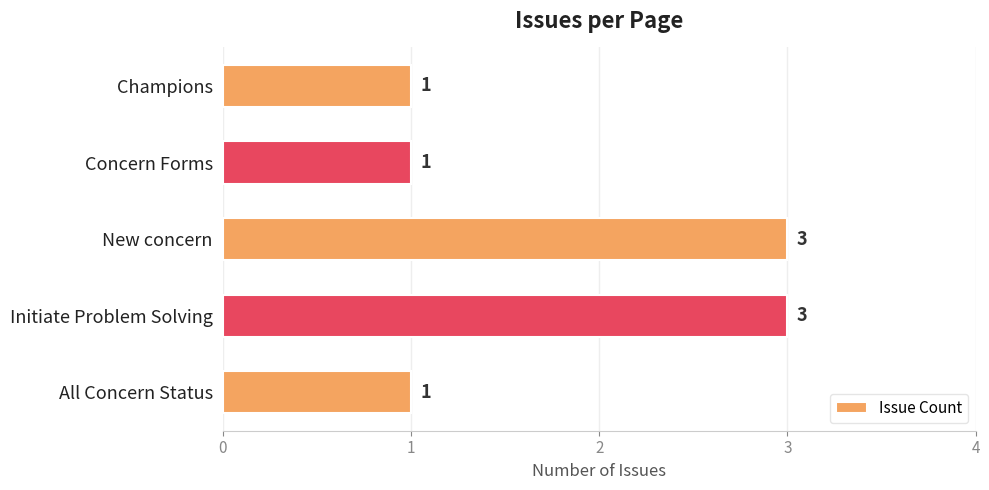

What is the difference between the maximum and minimum values?

2